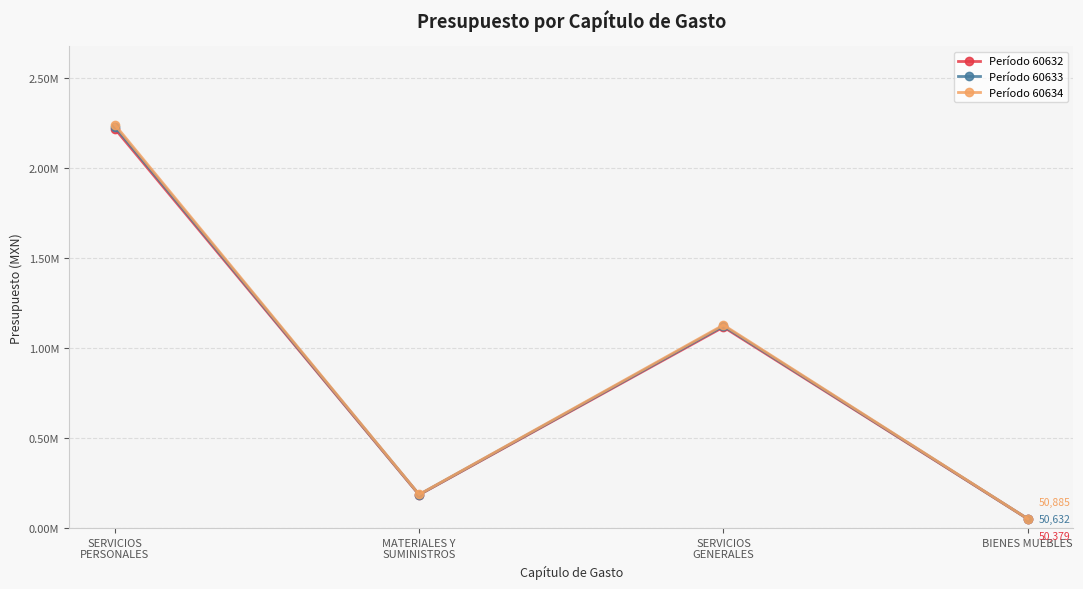

What is the label of the 2nd point from the right?

SERVICIOS
GENERALES